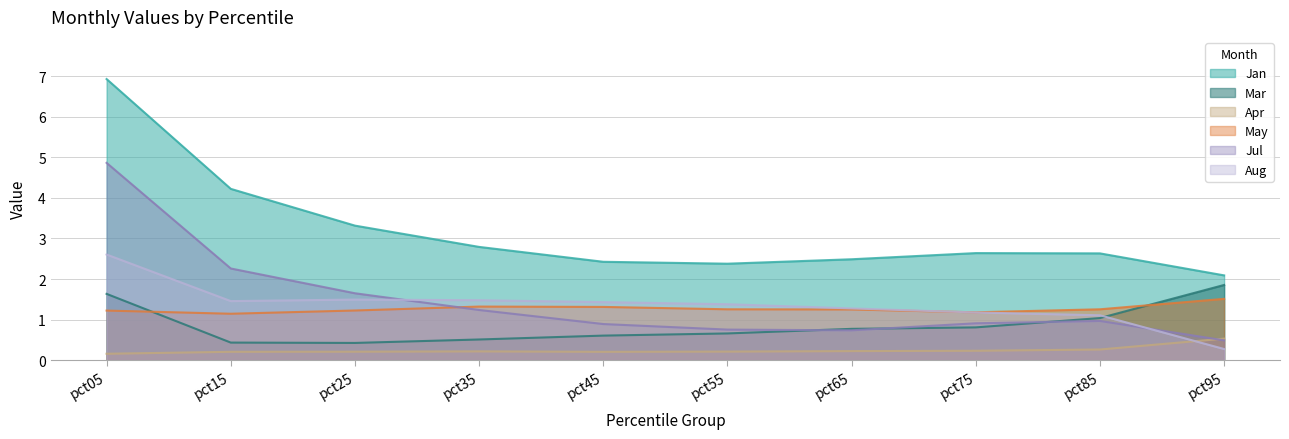

The Apr series shows 0.2 at pct55. True or false?

True